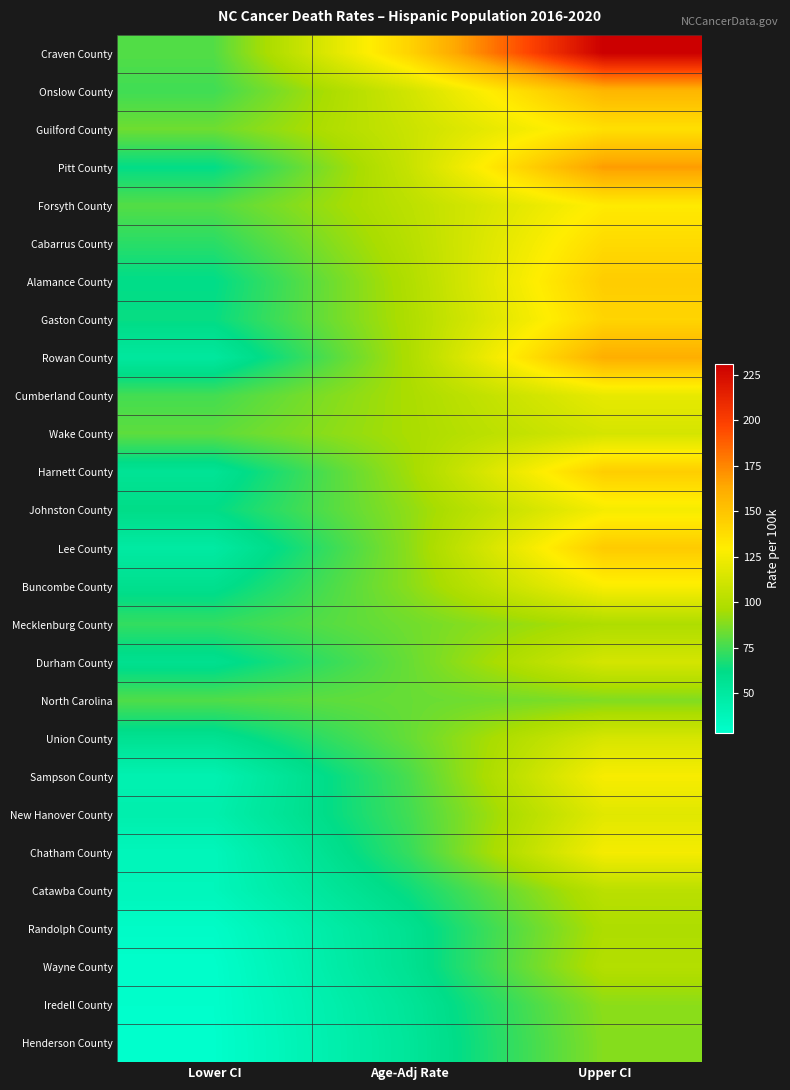

Reading left to right, list all the values displayed in this chart.

Craven County: Lower CI=78.6	Age-Adj Rate=142.4	Upper CI=231.0
Onslow County: Lower CI=74.8	Age-Adj Rate=111.2	Upper CI=157.1
Guilford County: Lower CI=83.9	Age-Adj Rate=108.2	Upper CI=136.5
Pitt County: Lower CI=62.2	Age-Adj Rate=107.0	Upper CI=167.7
Forsyth County: Lower CI=78.7	Age-Adj Rate=102.9	Upper CI=131.2
Cabarrus County: Lower CI=70.2	Age-Adj Rate=100.9	Upper CI=139.1
Alamance County: Lower CI=61.7	Age-Adj Rate=98.5	Upper CI=146.0
Gaston County: Lower CI=63.3	Age-Adj Rate=97.7	Upper CI=142.0
Rowan County: Lower CI=51.0	Age-Adj Rate=96.9	Upper CI=160.9
Cumberland County: Lower CI=75.6	Age-Adj Rate=96.2	Upper CI=120.1
Wake County: Lower CI=80.7	Age-Adj Rate=95.9	Upper CI=112.8
Harnett County: Lower CI=55.6	Age-Adj Rate=93.9	Upper CI=145.3
Johnston County: Lower CI=62.1	Age-Adj Rate=90.4	Upper CI=125.5
Lee County: Lower CI=48.9	Age-Adj Rate=89.7	Upper CI=146.9
Buncombe County: Lower CI=58.9	Age-Adj Rate=89.2	Upper CI=127.9
Mecklenburg County: Lower CI=72.2	Age-Adj Rate=84.3	Upper CI=97.6
Durham County: Lower CI=58.4	Age-Adj Rate=82.7	Upper CI=112.5
North Carolina: Lower CI=78.0	Age-Adj Rate=82.6	Upper CI=87.4
Union County: Lower CI=57.1	Age-Adj Rate=82.3	Upper CI=113.4
Sampson County: Lower CI=41.5	Age-Adj Rate=76.6	Upper CI=126.6
New Hanover County: Lower CI=43.8	Age-Adj Rate=75.1	Upper CI=117.5
Chatham County: Lower CI=36.8	Age-Adj Rate=72.7	Upper CI=125.6
Catawba County: Lower CI=36.7	Age-Adj Rate=64.3	Upper CI=102.1
Randolph County: Lower CI=30.8	Age-Adj Rate=57.8	Upper CI=97.2
Wayne County: Lower CI=29.0	Age-Adj Rate=57.4	Upper CI=99.6
Iredell County: Lower CI=28.8	Age-Adj Rate=54.1	Upper CI=89.8
Henderson County: Lower CI=28.5	Age-Adj Rate=53.2	Upper CI=88.6